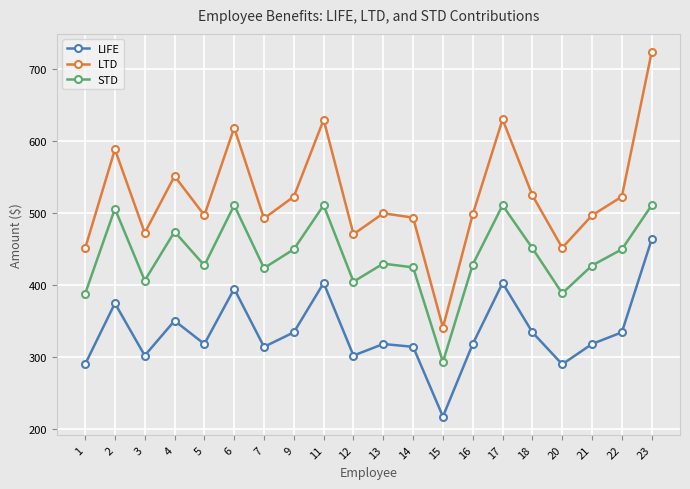

What is the difference between the STD values at 20 and 7?

35.0